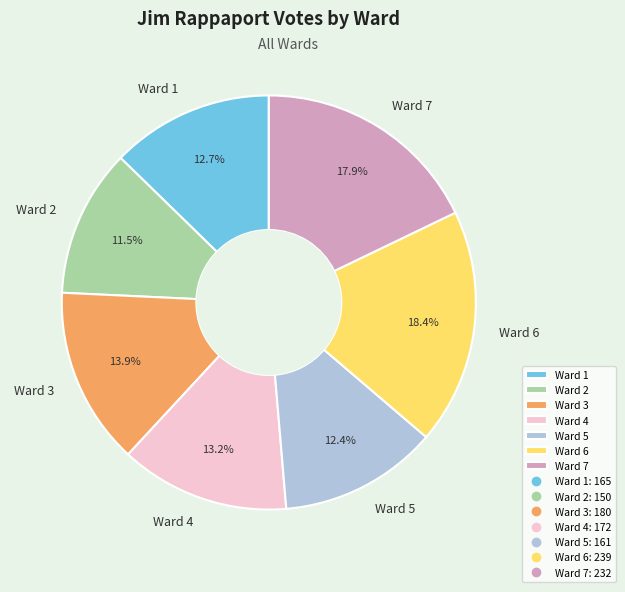

Does Ward 1 represent more than half of the total?

No